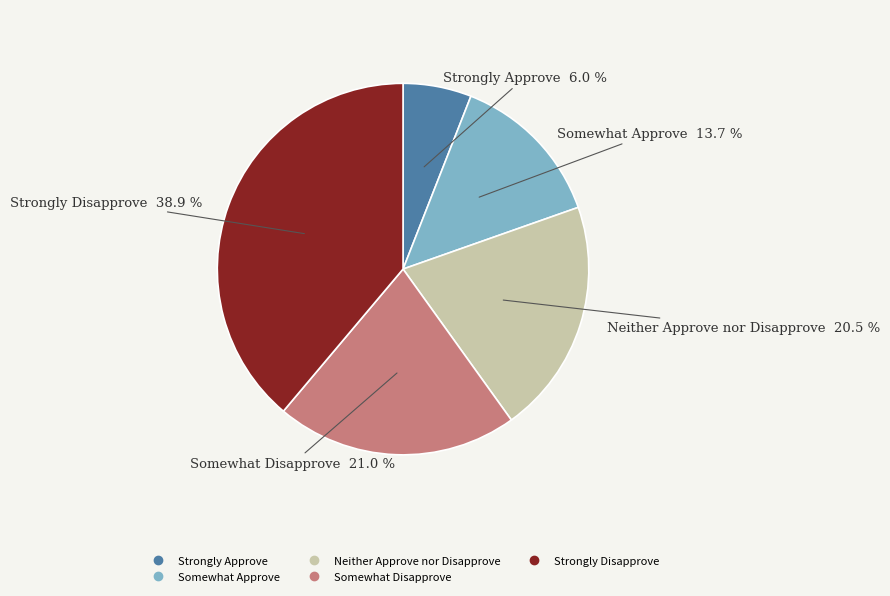

Rank the categories by value from lowest to highest.

Strongly Approve, Somewhat Approve, Neither Approve nor Disapprove, Somewhat Disapprove, Strongly Disapprove